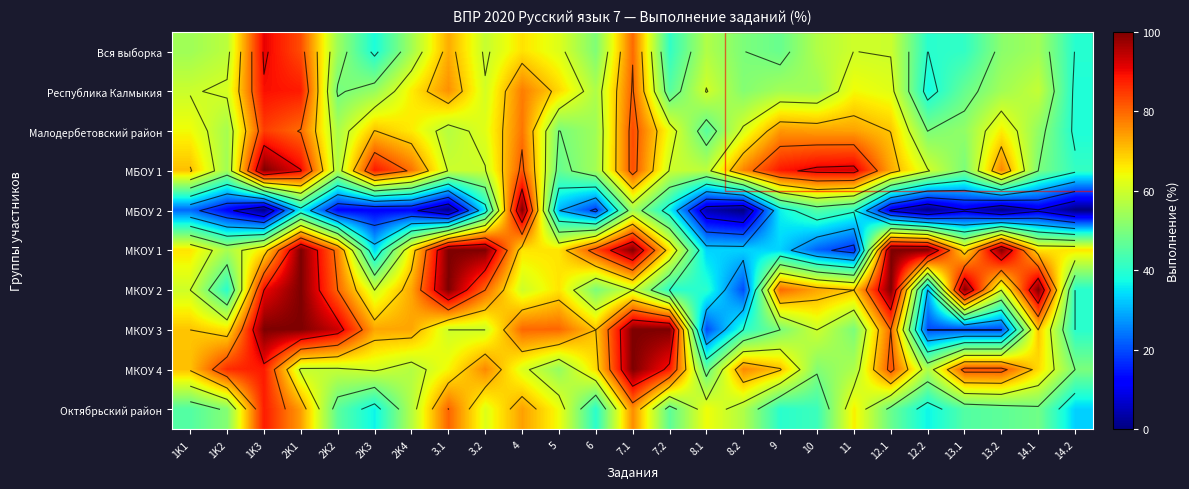

Between 13.1 and 12.2, which is larger?

13.1